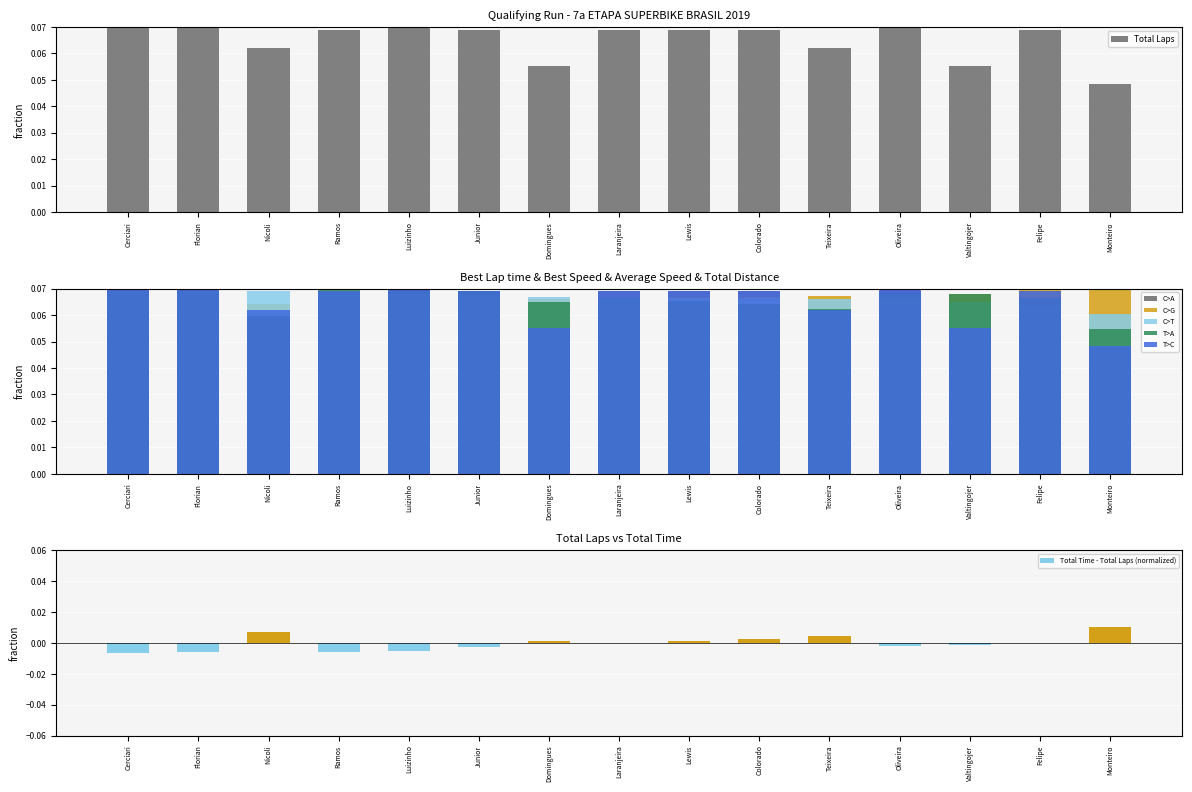

Which category has the highest value in the Total Time - Total Laps (normalized) series?

Monteiro